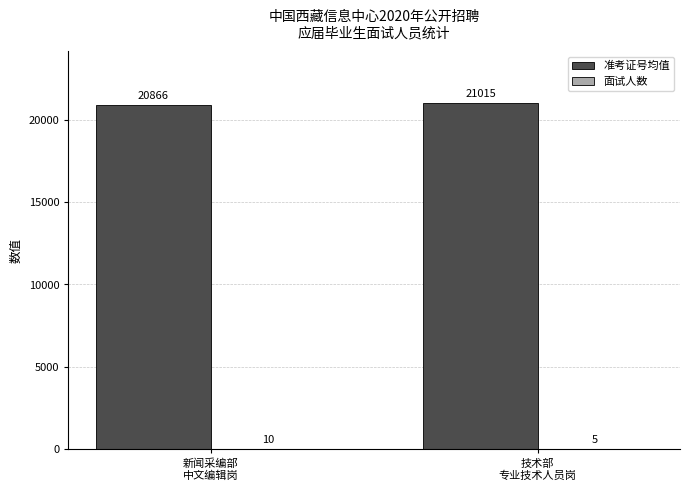

How many data points does each series have?

2